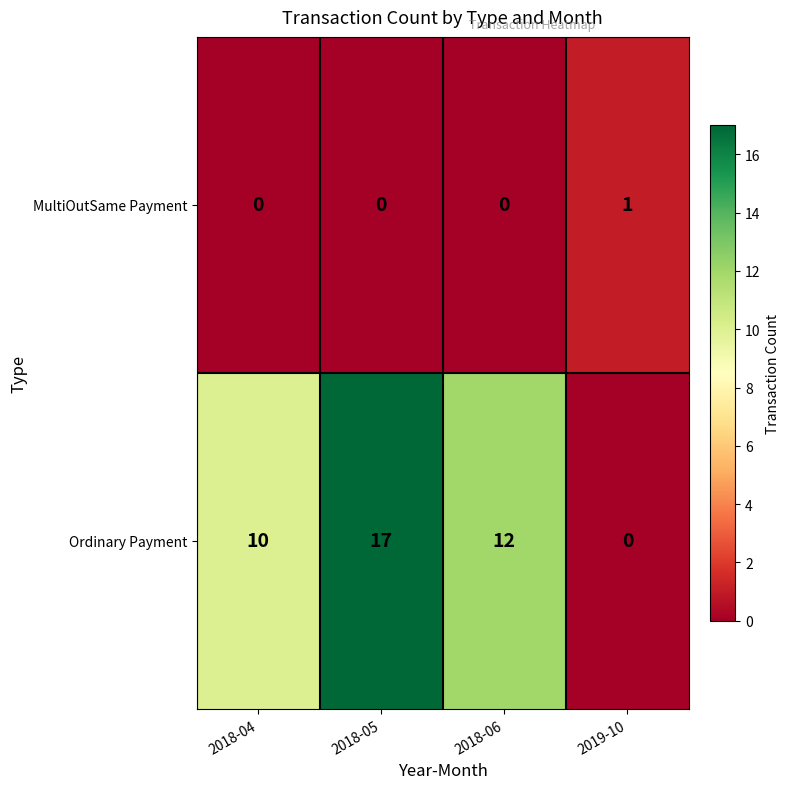

What is the difference between the Ordinary Payment values at 2019-10 and 2018-06?

12